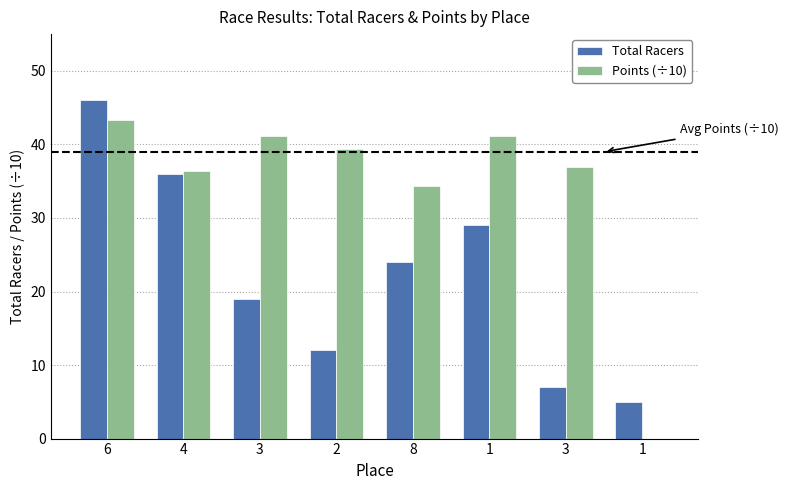

How many values in Points (÷10) are above zero?

7